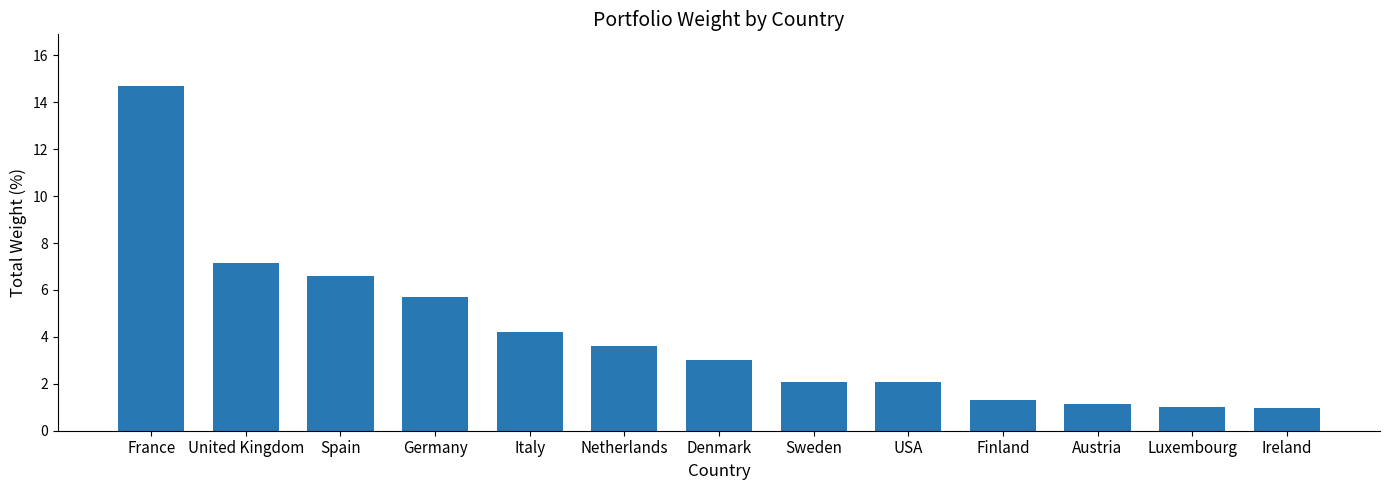

Count the number of values greater than 3.

7